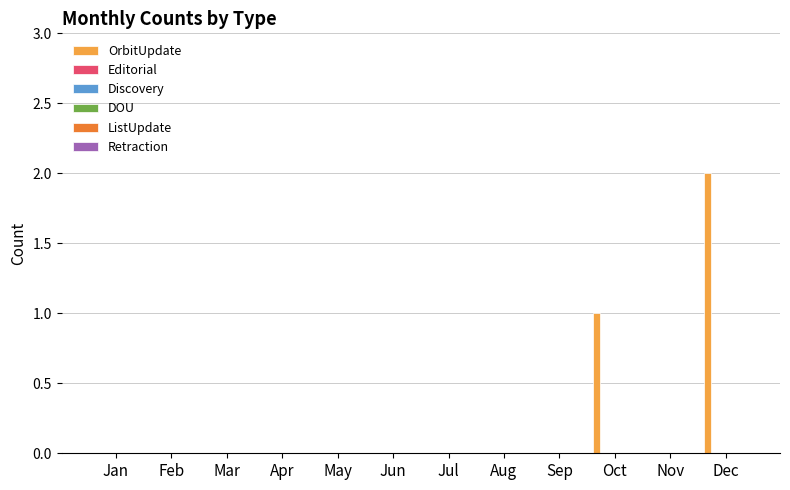

What is the sum of all values?

3